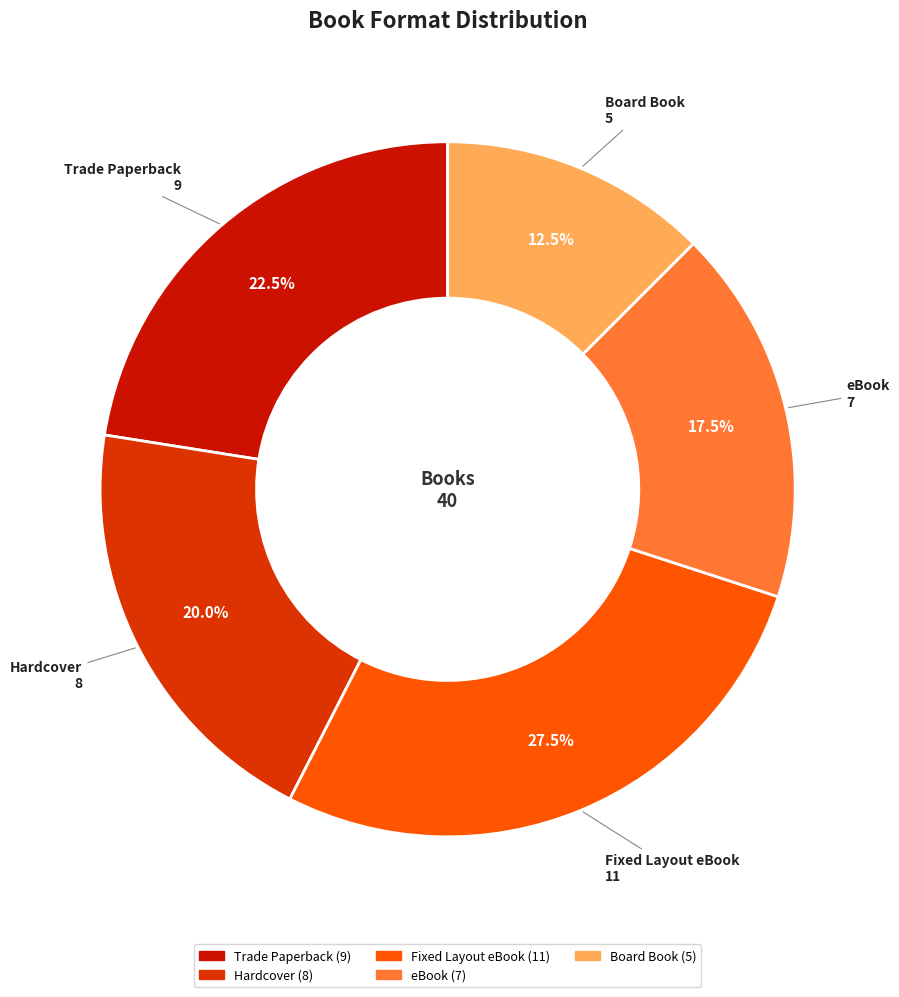

To the nearest percent, what is the average slice percentage?

20%